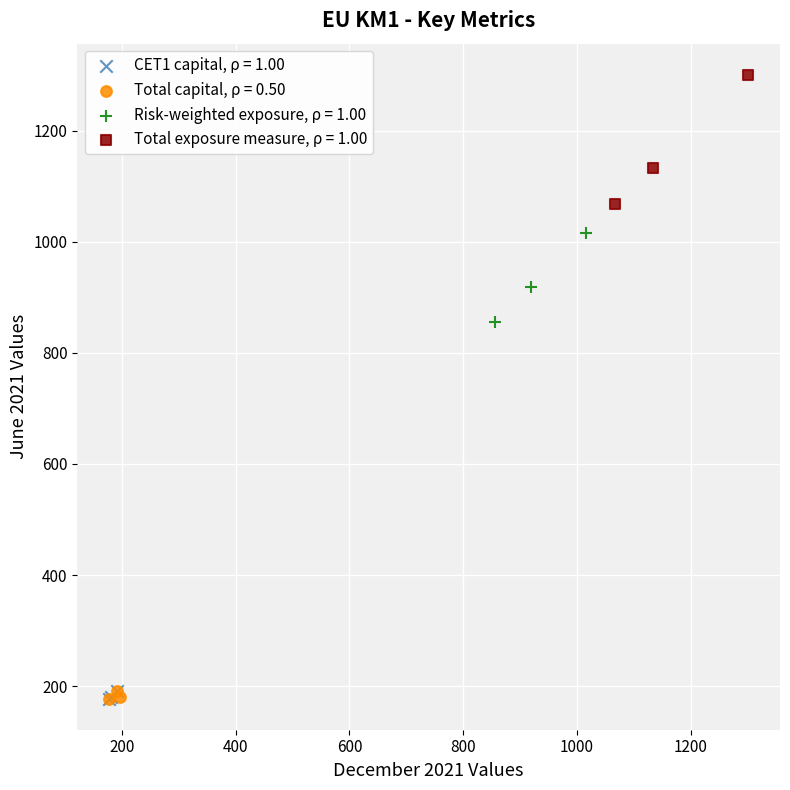

Which series has the widest spread of Y values?

Total exposure measure, ρ = 1.00